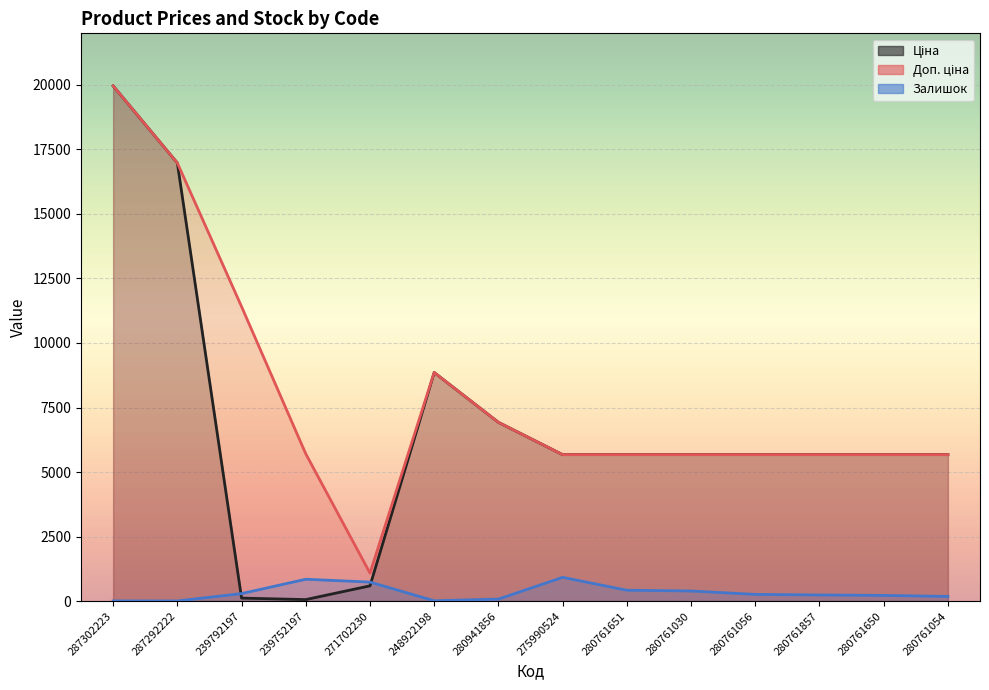

Between 280761650 and 280761056, which is larger?

280761650